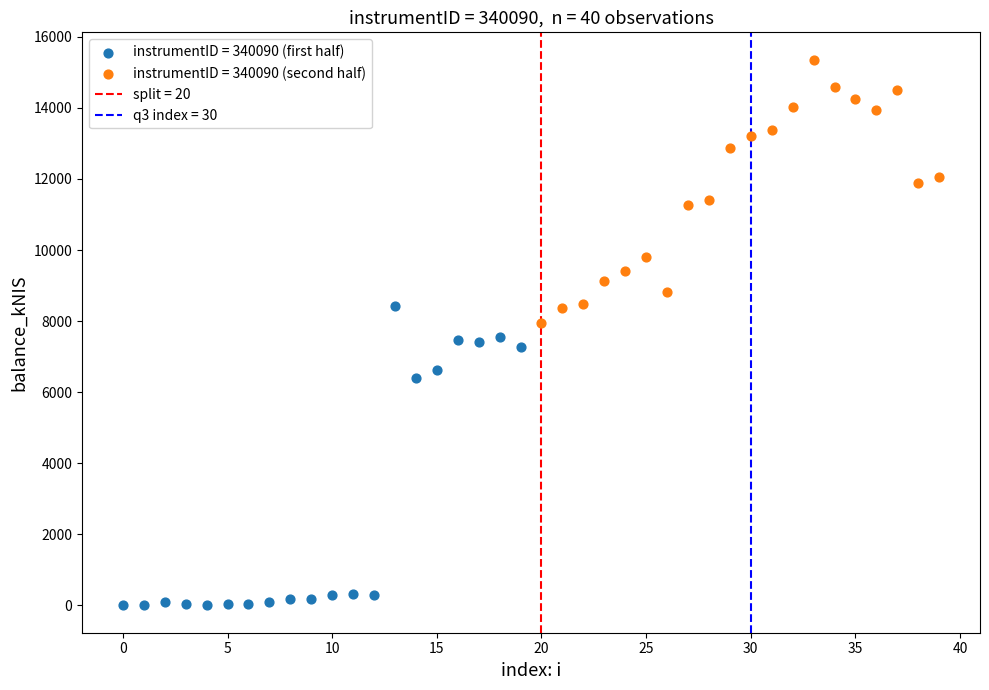

Which series contains the highest Y value?

instrumentID = 340090 (second half)